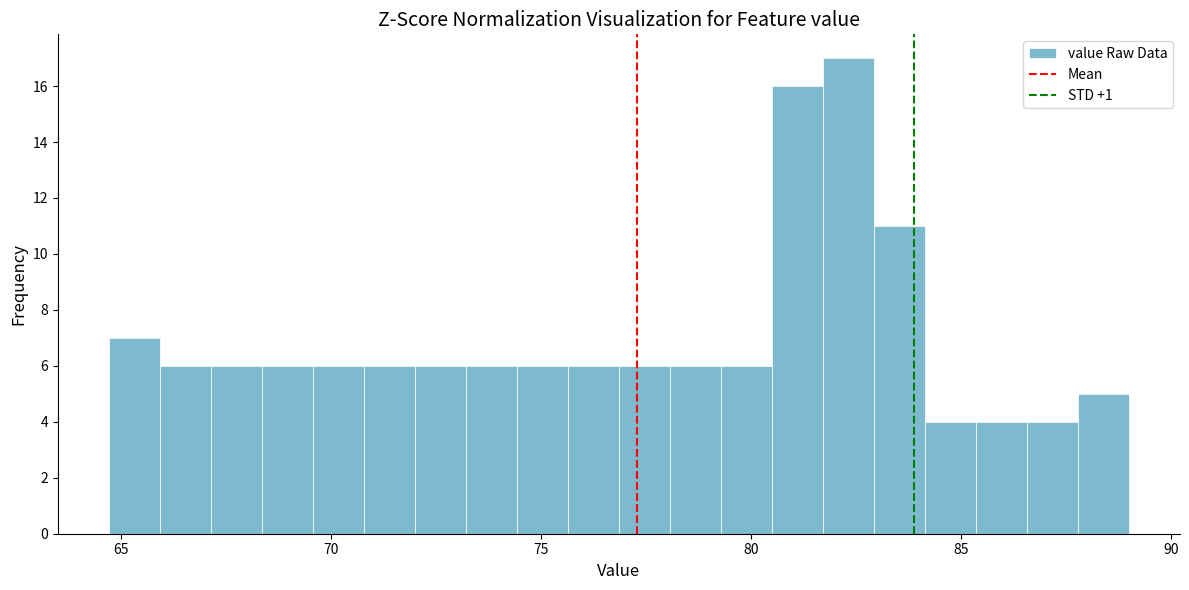

Read against the x-axis, roughly where is the centre of the tallest bar?

82.5